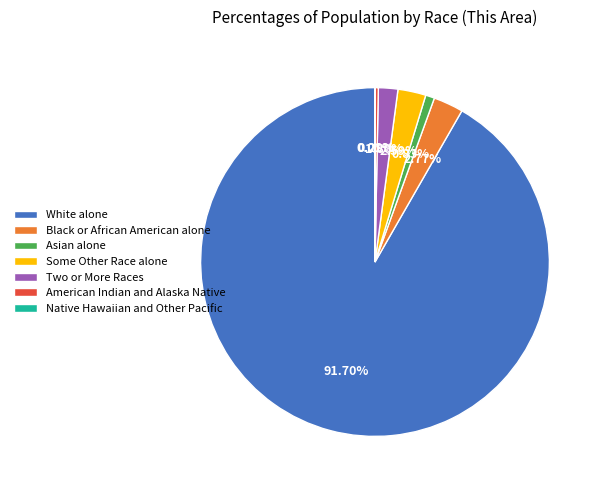

Do Asian alone and White alone together represent more than half of the pie?

Yes